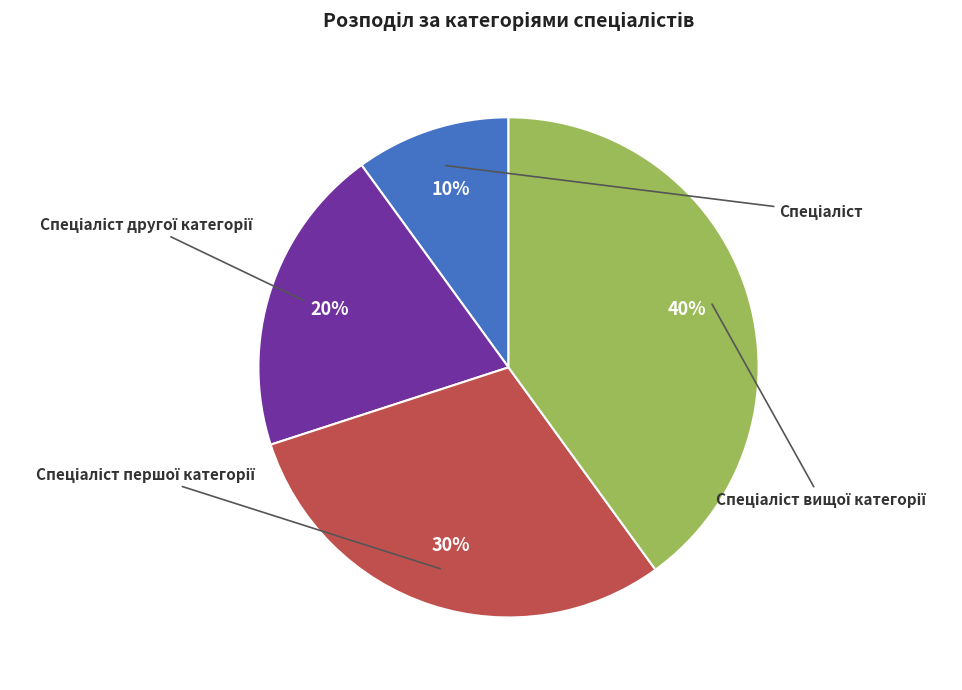

Is there a majority slice in this chart?

No